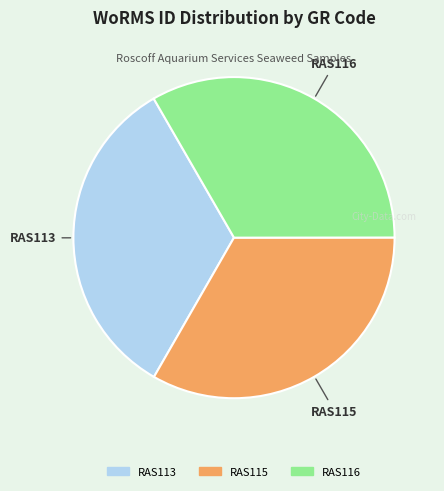

Is the sum of RAS115 and RAS116 greater than half?

Yes